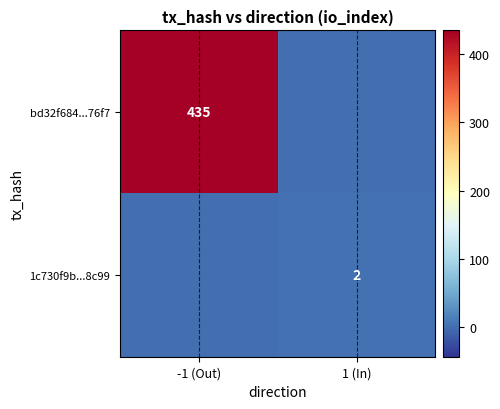

True or false: 1c730f9b...8c99 has a value of 2 at 1 (In).

True